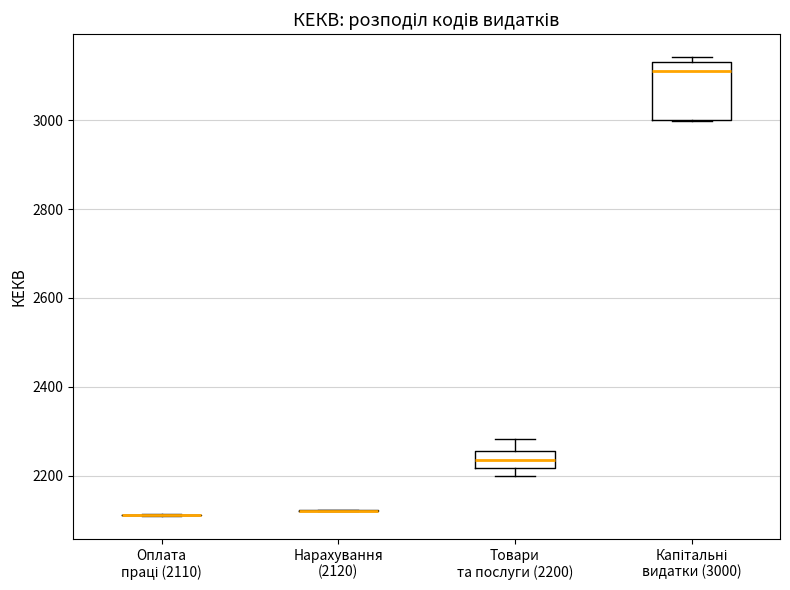

Which box is the tallest, from its lower edge to its upper edge?

Капітальні видатки (3000)